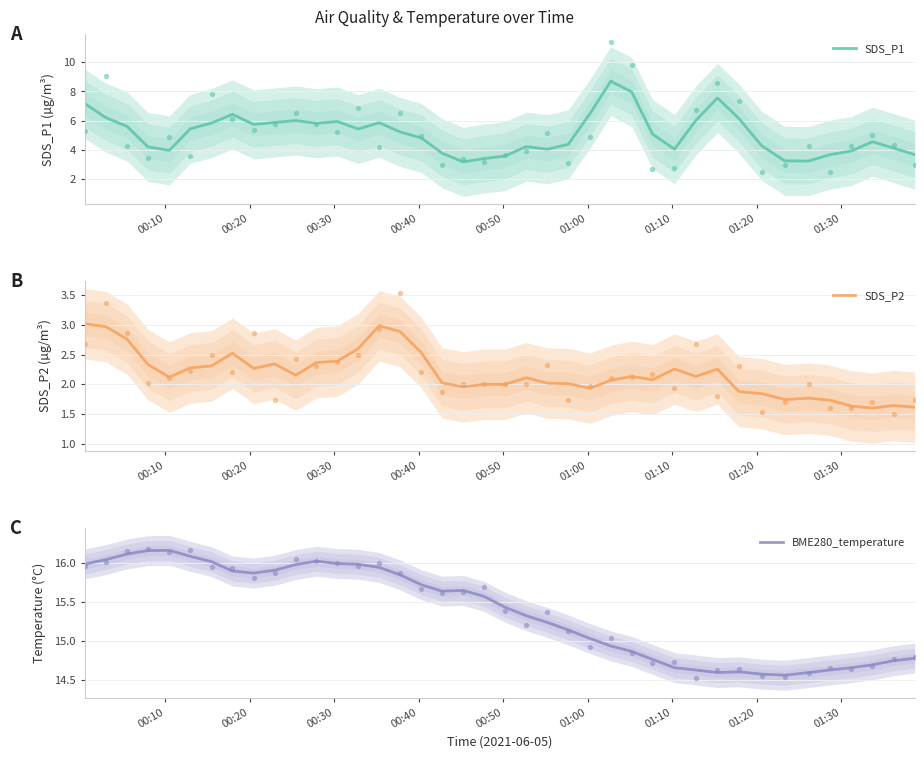

What are all the series names shown in the legend?

SDS_P1, SDS_P2, BME280_temperature